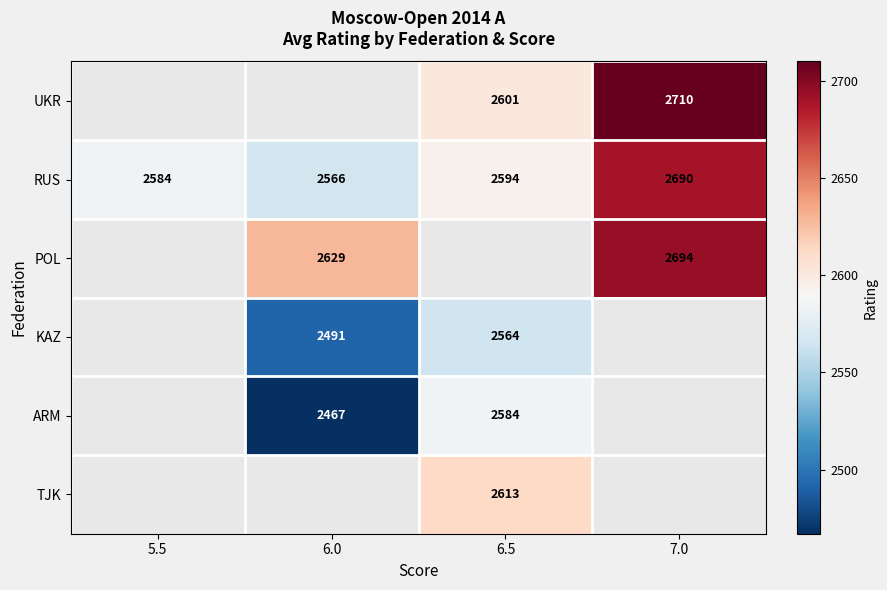

What is the minimum value shown in the chart?

2467.0